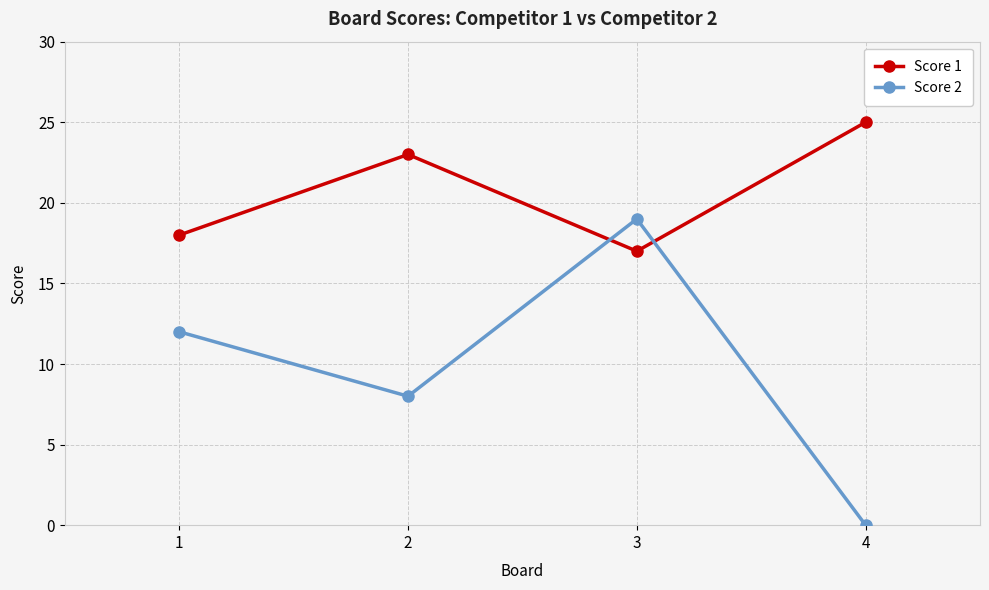

At 1, list the series in order from smallest to largest.

Score 2, Score 1